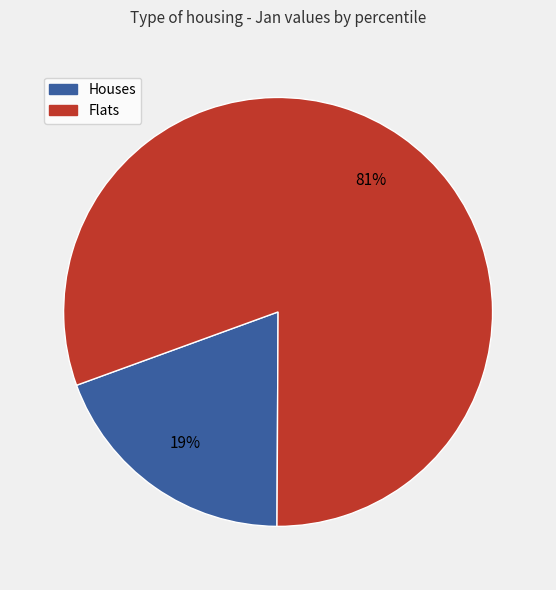

Count the number of slices in the pie.

2